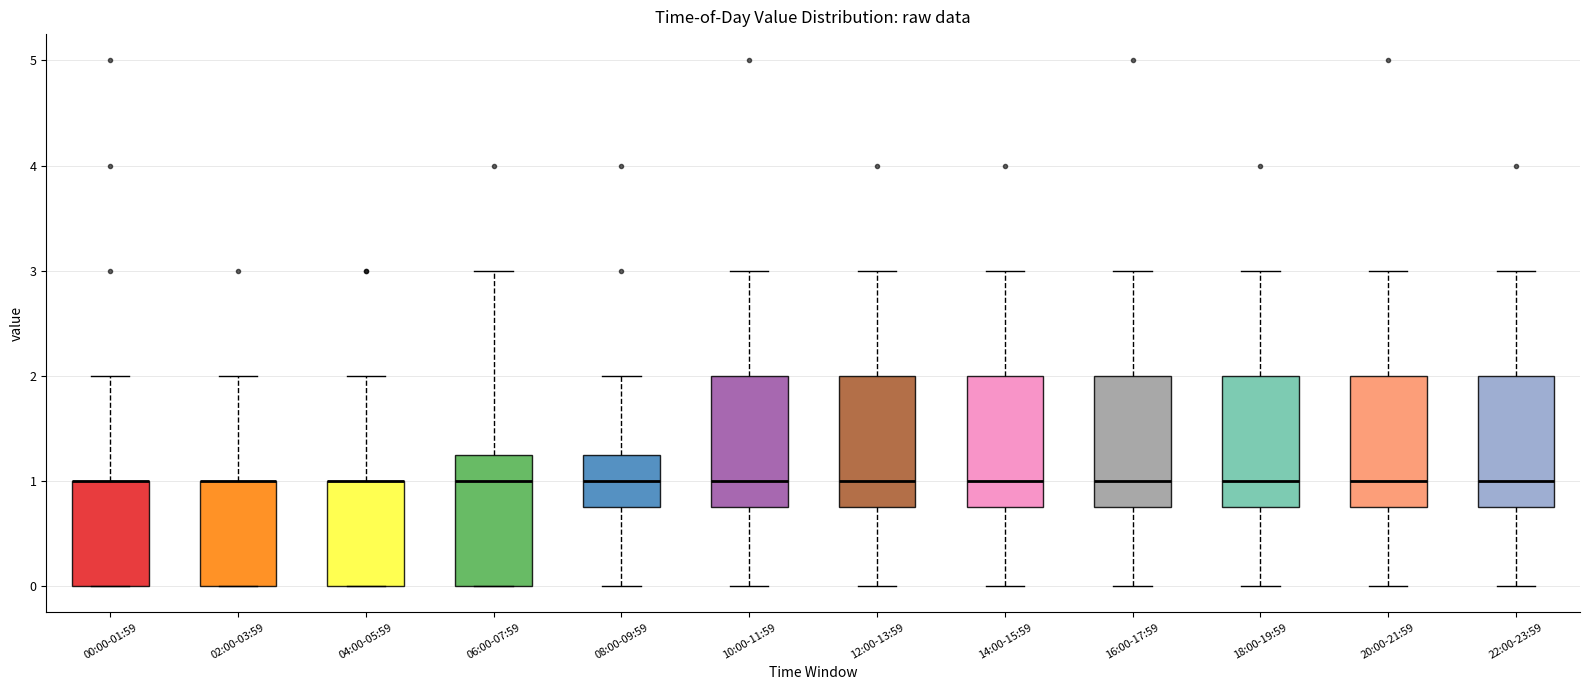

Where does the upper whisker of the box for 10:00-11:59 end on the y-axis? The values are not printed on the chart, so give them approximately, as read against the axis.

3.0